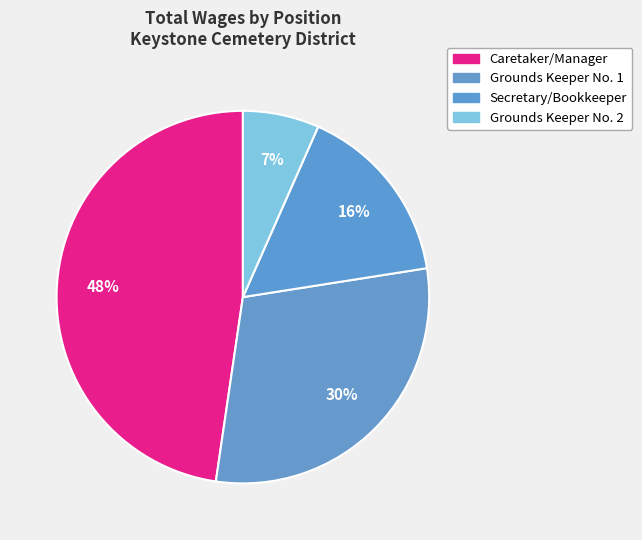

How many slices are in this pie chart?

4